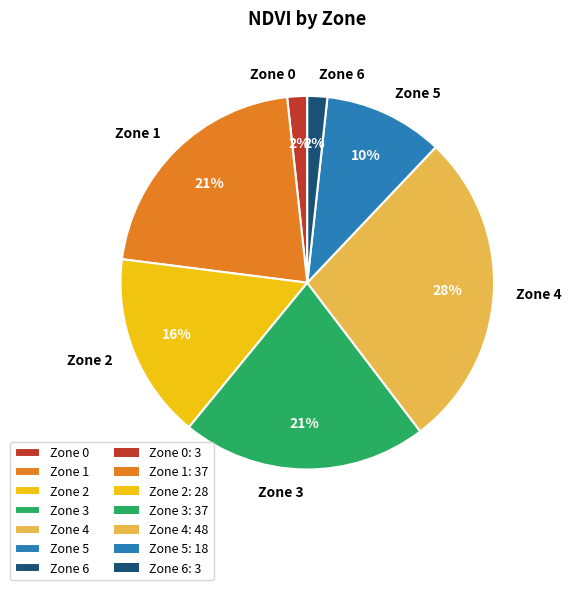

Is it true that Zone 3 is 15% of the pie?

False